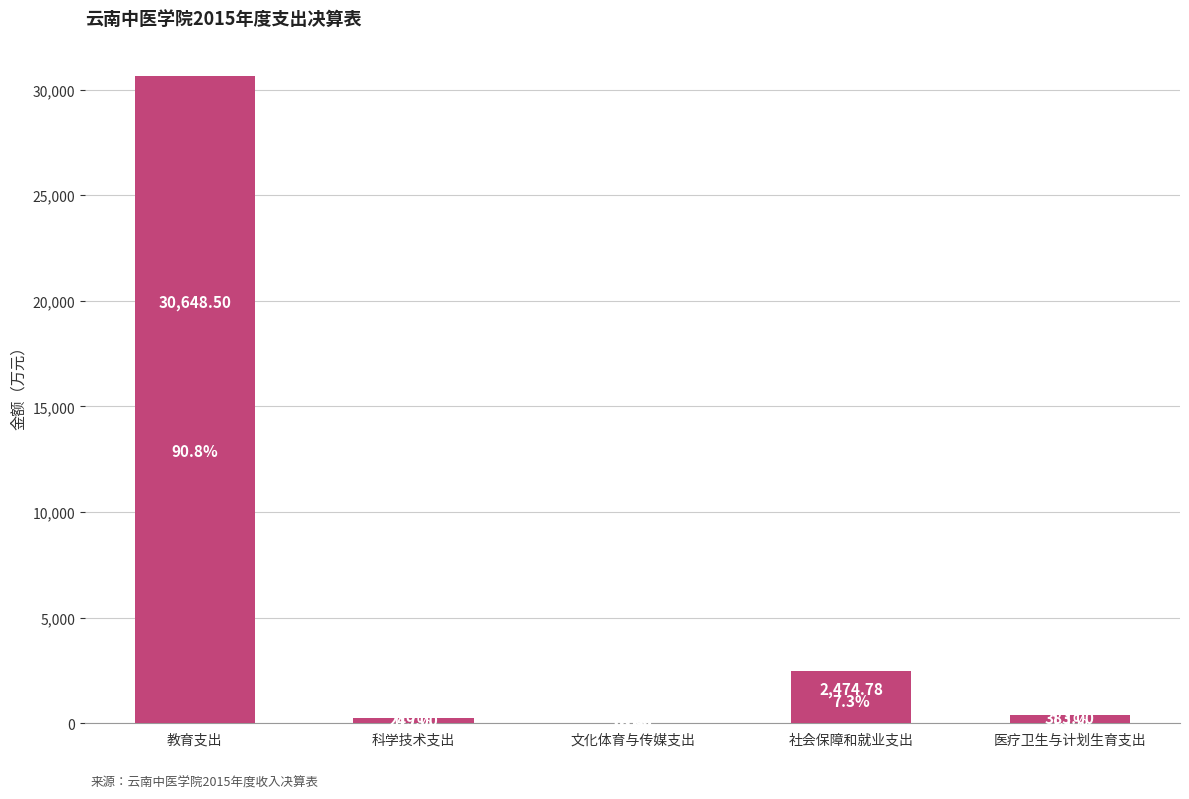

What is the sum of all values?

33771.3